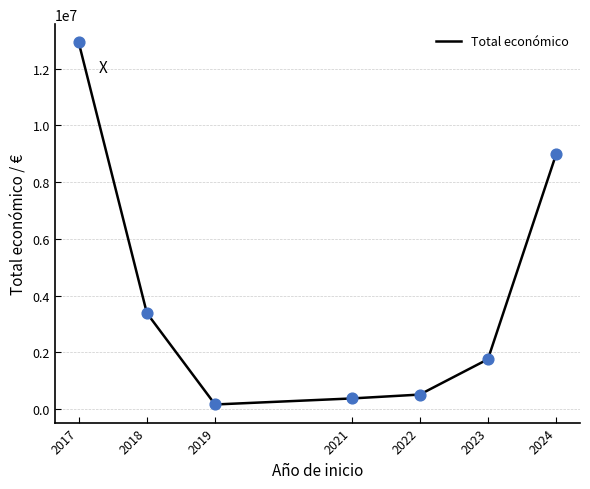

Which has a higher value, 2024 or 2019?

2024